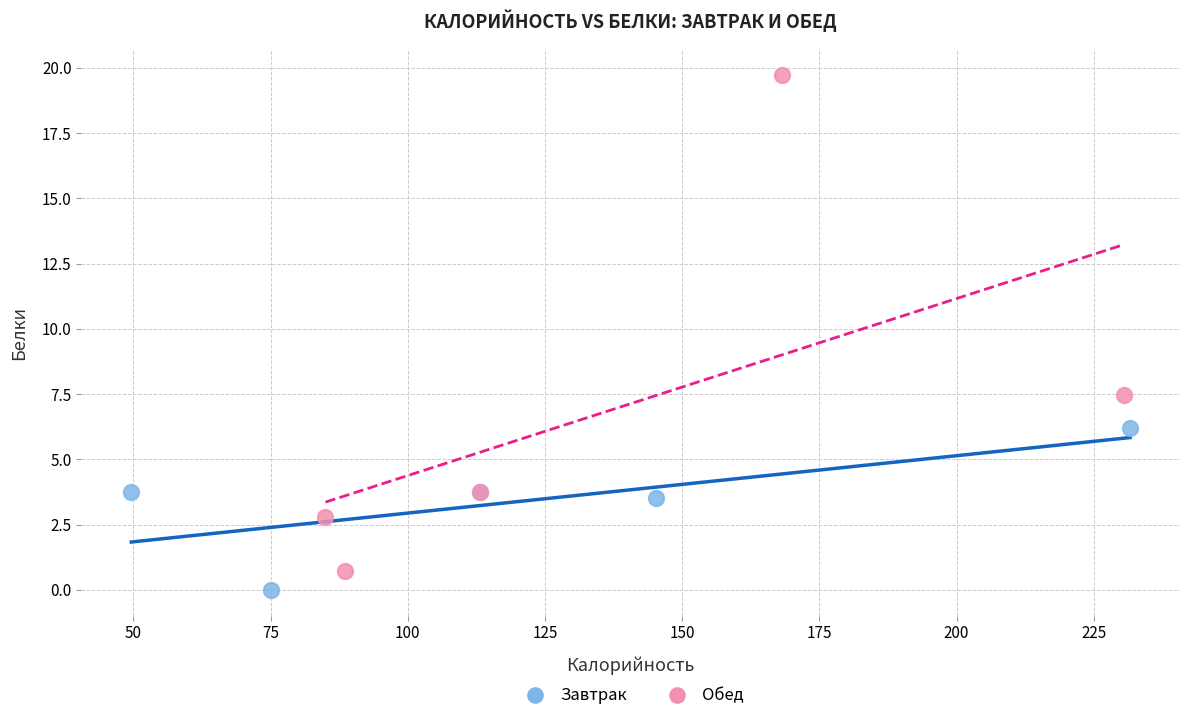

Which series has the widest spread of Y values?

Обед